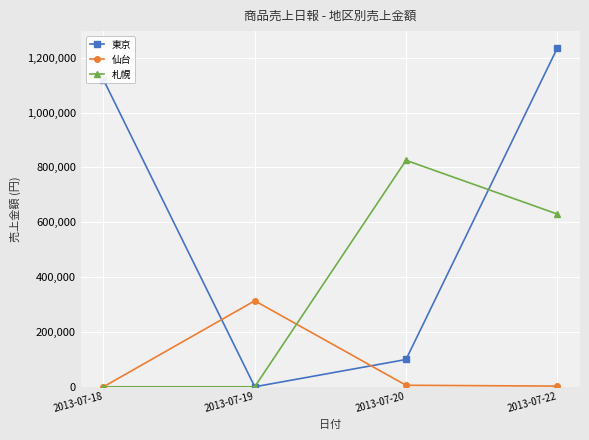

The value of 東京 at 2013-07-20 is 165751. True or false?

False